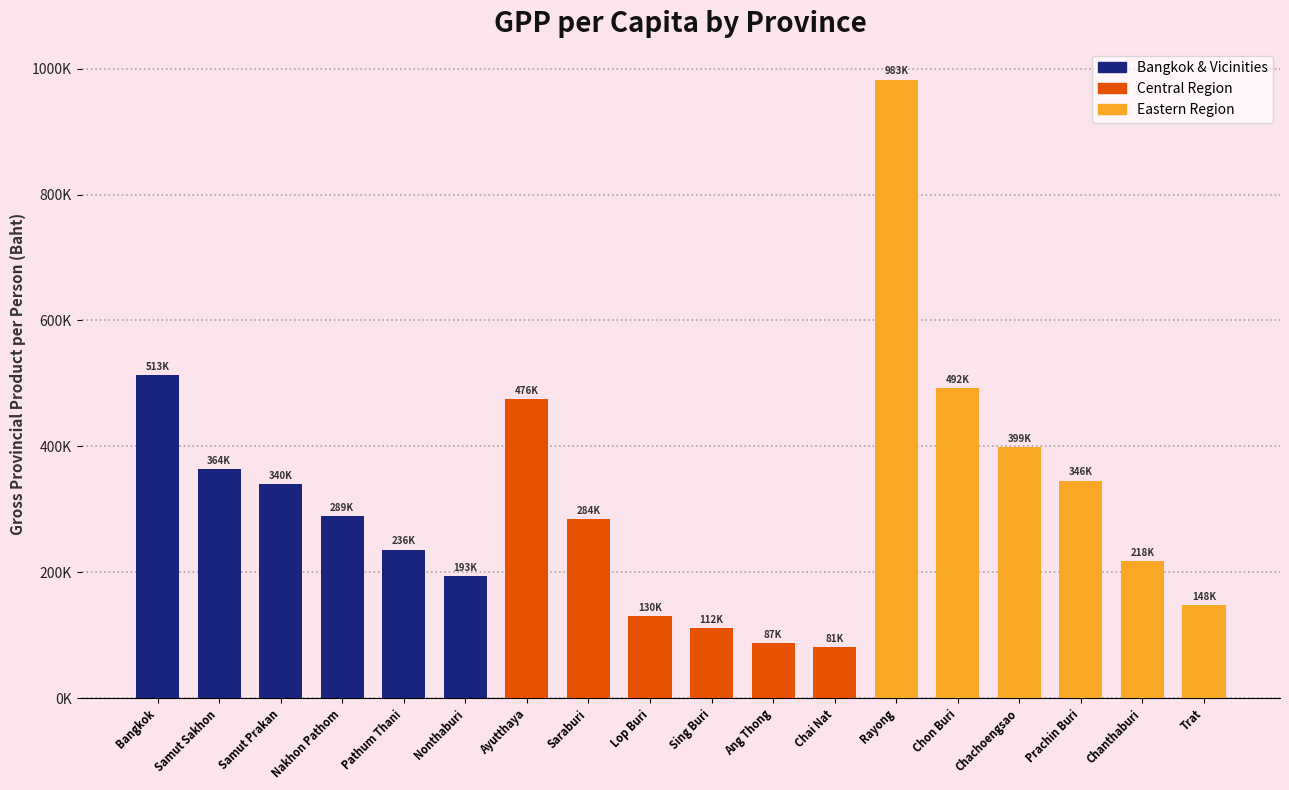

What is the average value?

316254.7